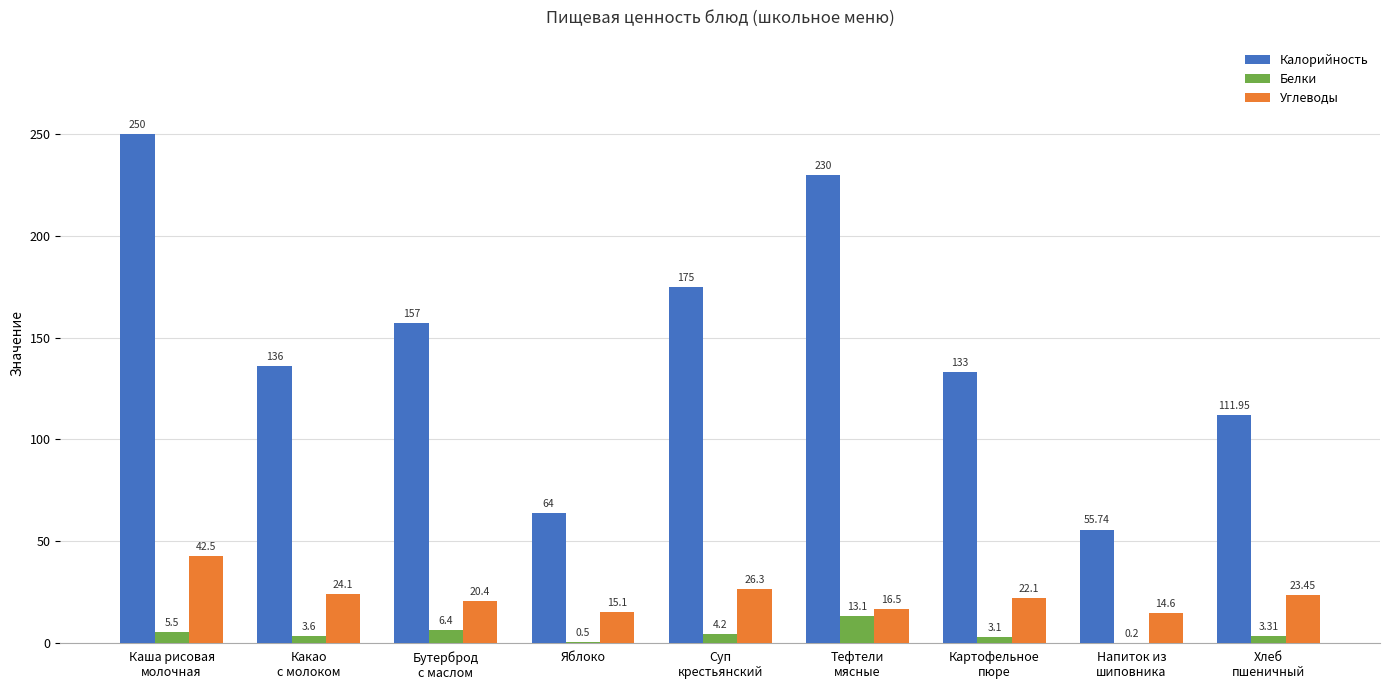

Which series has the largest total across all categories?

Калорийность